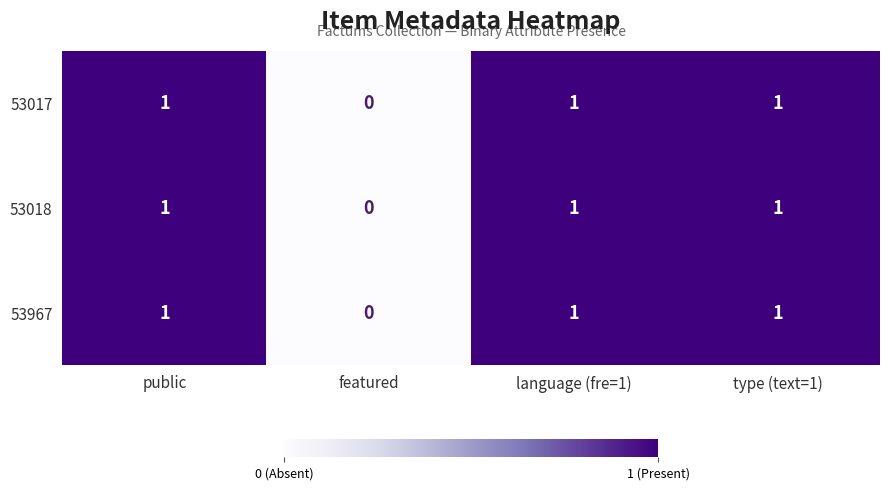

Where is 53017 nearest to the value 0?

featured